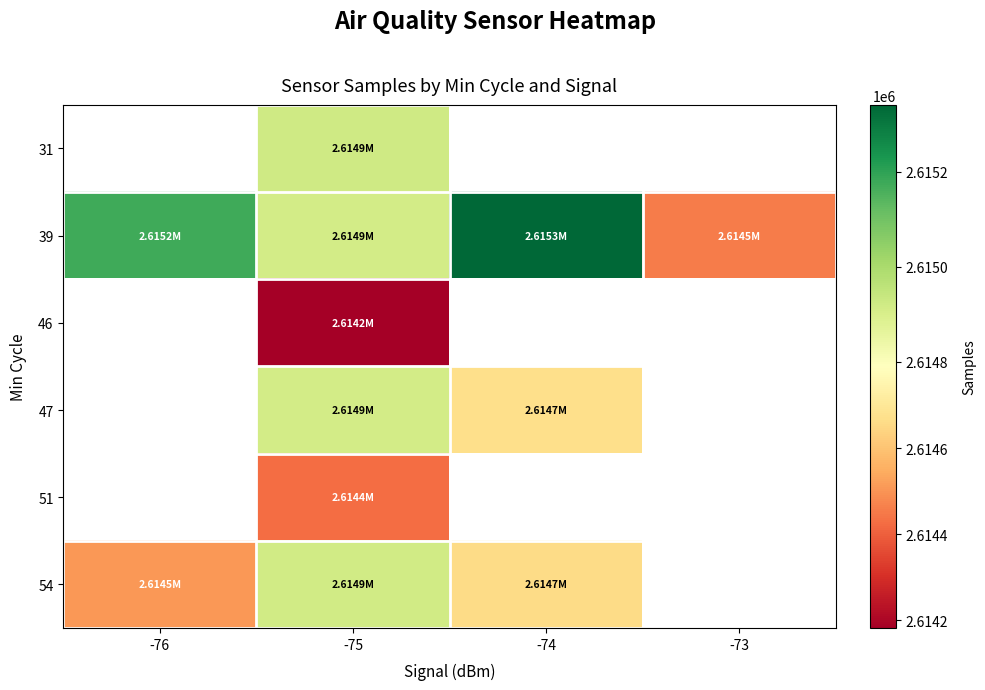

True or false: 39 has a value of 2615175.0 at -76.

True